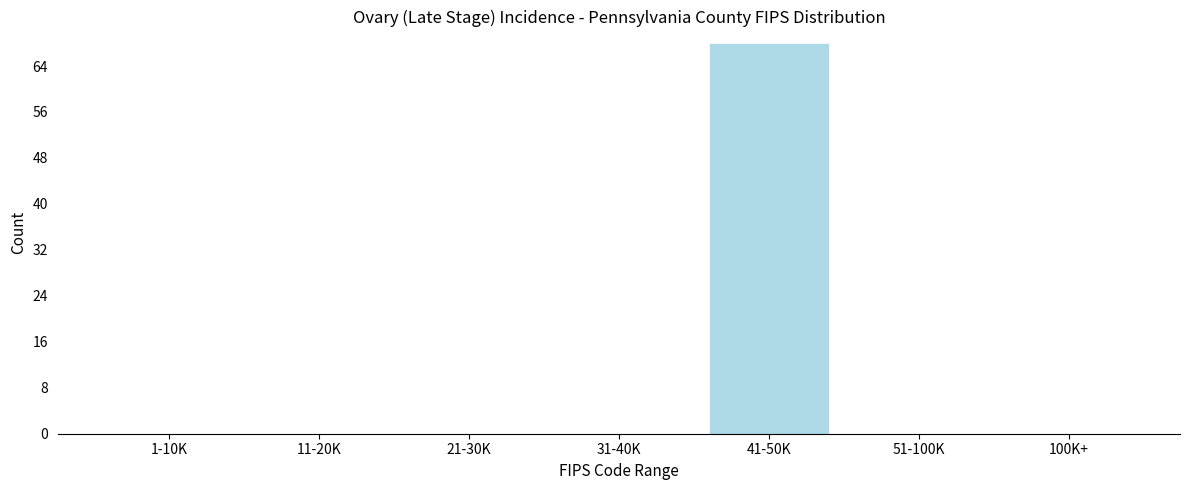

Reading left to right, what are all the values shown in this chart?

1-10K=0	11-20K=0	21-30K=0	31-40K=0	41-50K=68	51-100K=0	100K+=0